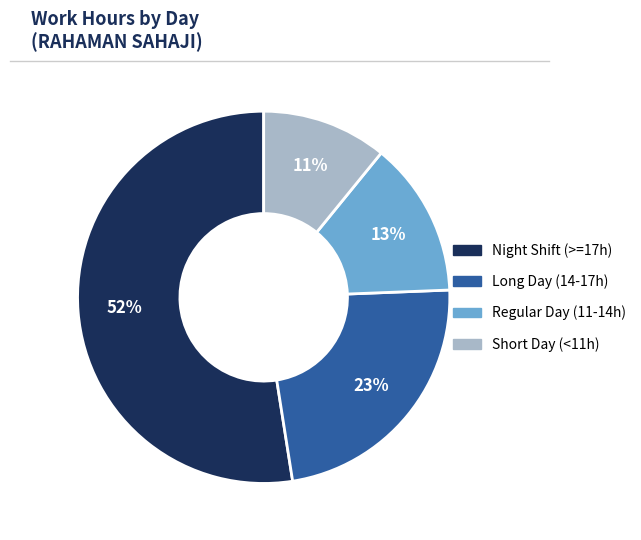

To the nearest percent, what is the average slice percentage?

25%